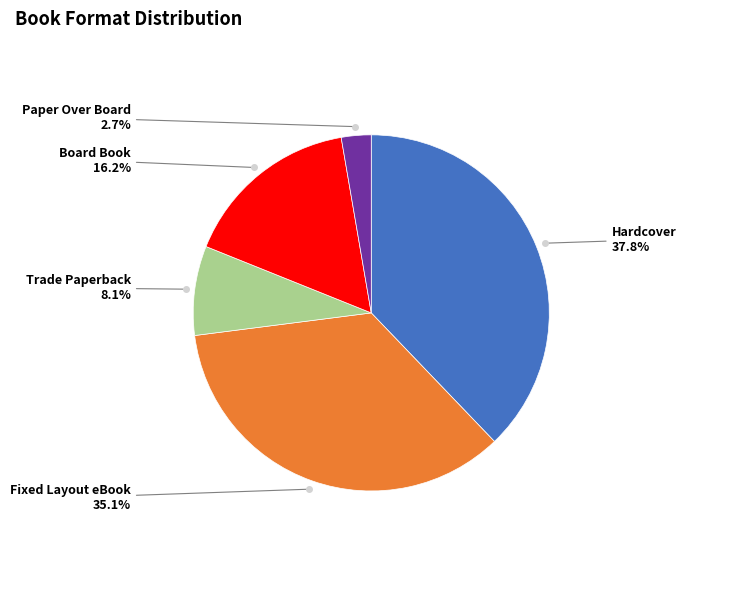

Is there a majority slice in this chart?

No